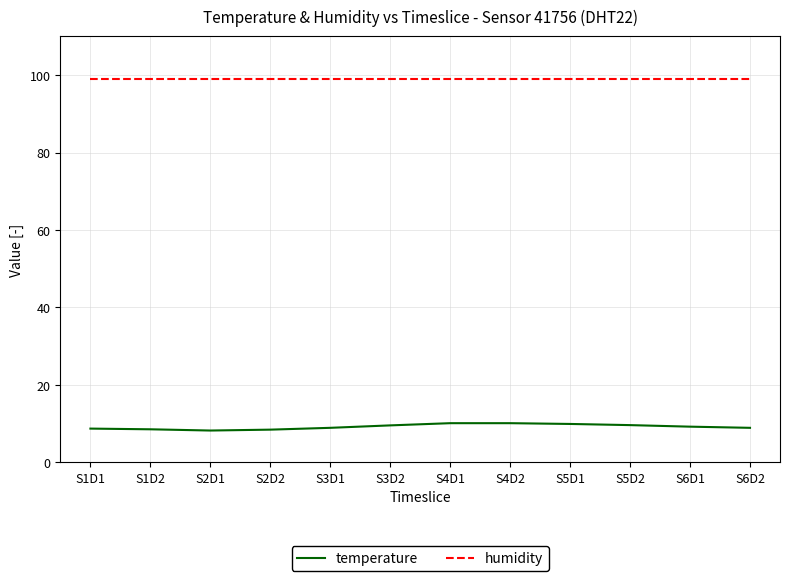

How many lines are shown in the chart?

2